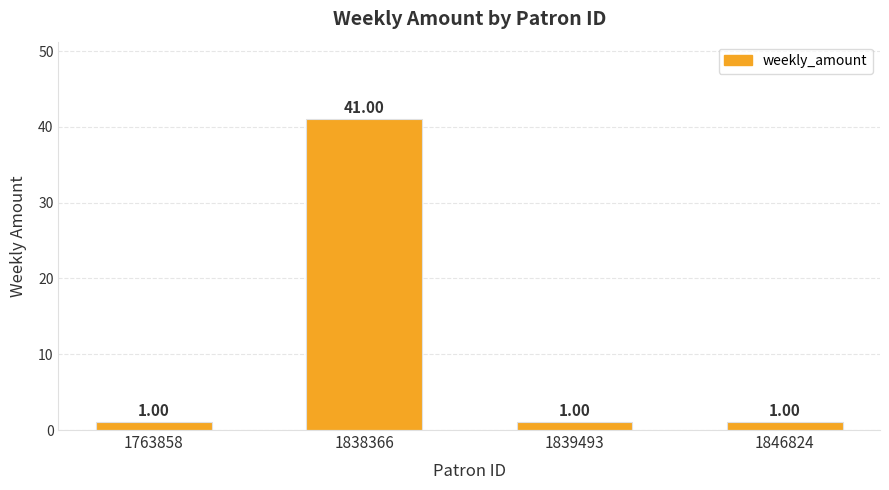

What value does the data have at 1838366, to the nearest 5?

40